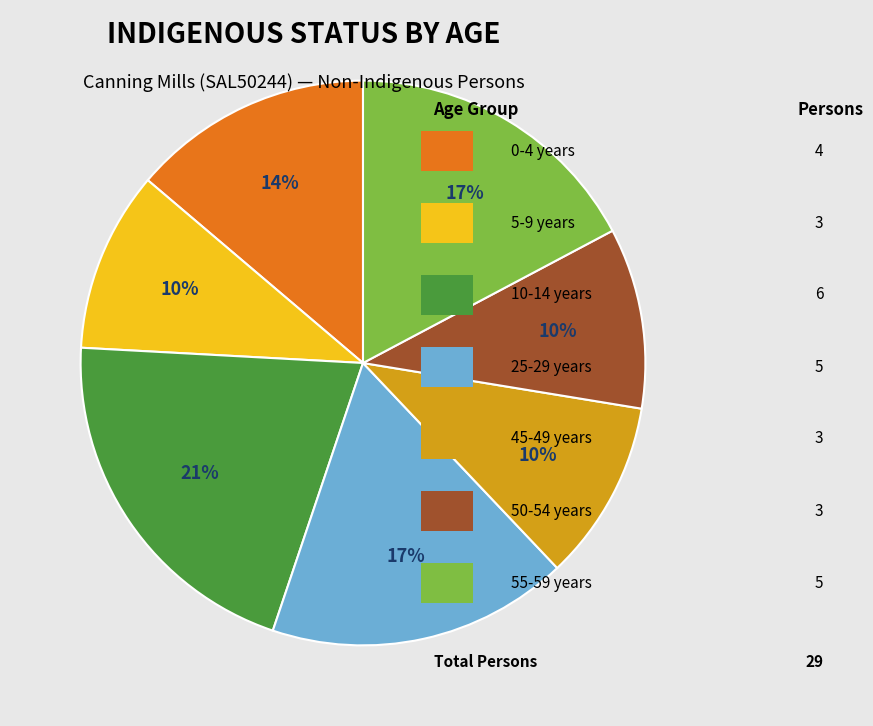

Is there any slice that represents more than half of the pie?

No